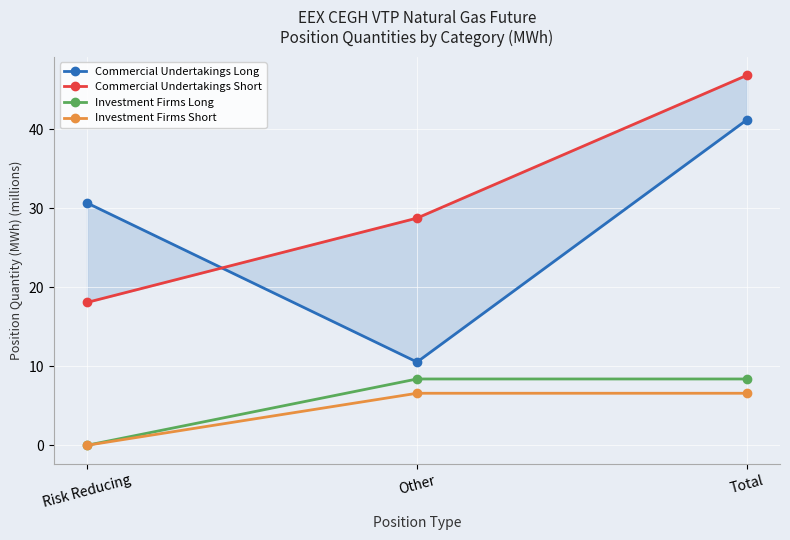

What is the label of the 2nd point from the left?

Other